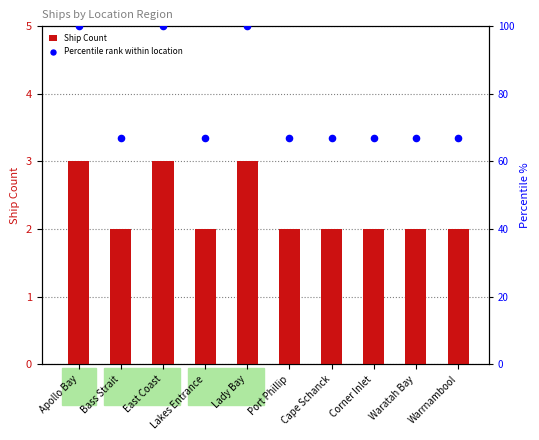

Which series contains the lowest Y value?

Ship Count